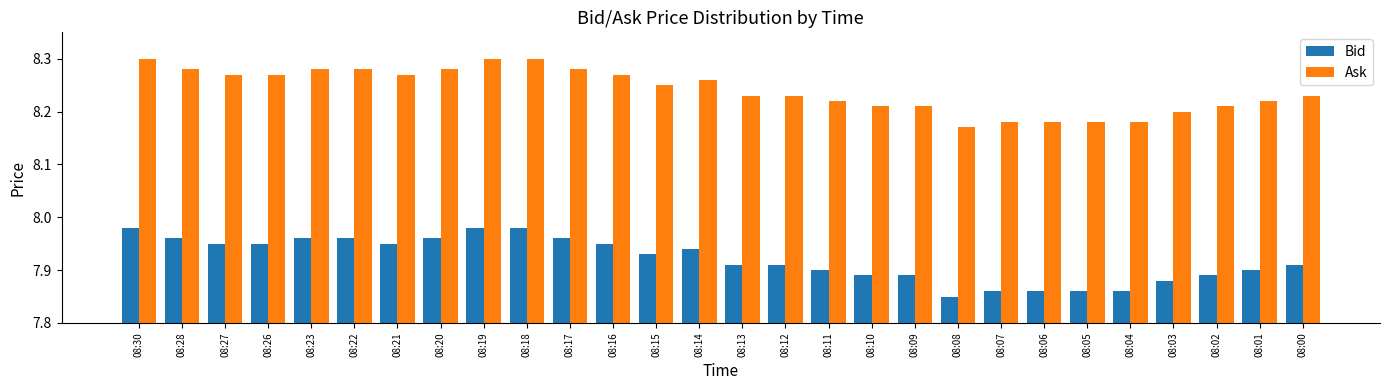

Which series has the largest total across all categories?

Ask